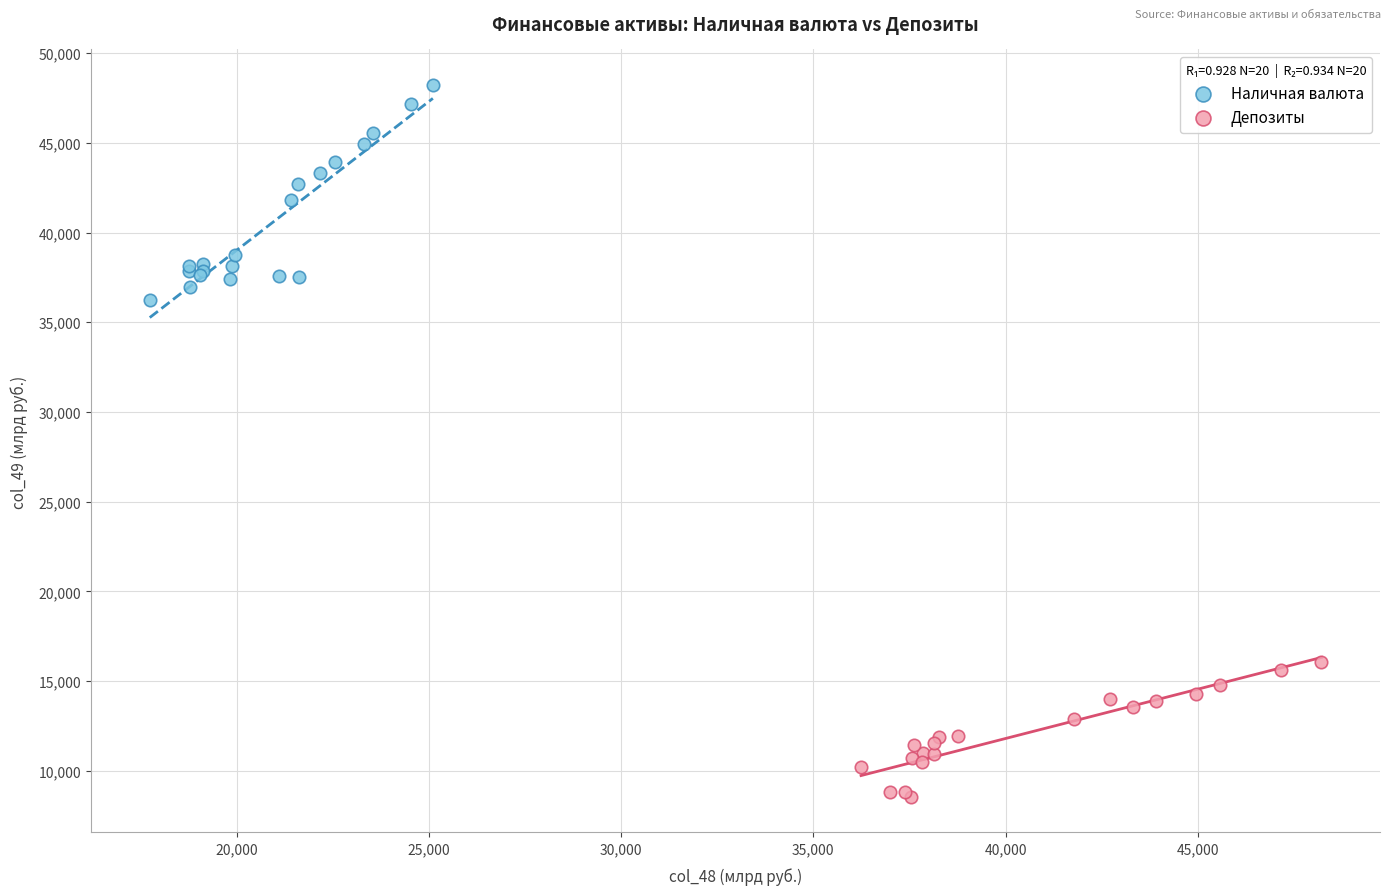

Which series has the largest Y range (max minus min)?

Наличная валюта